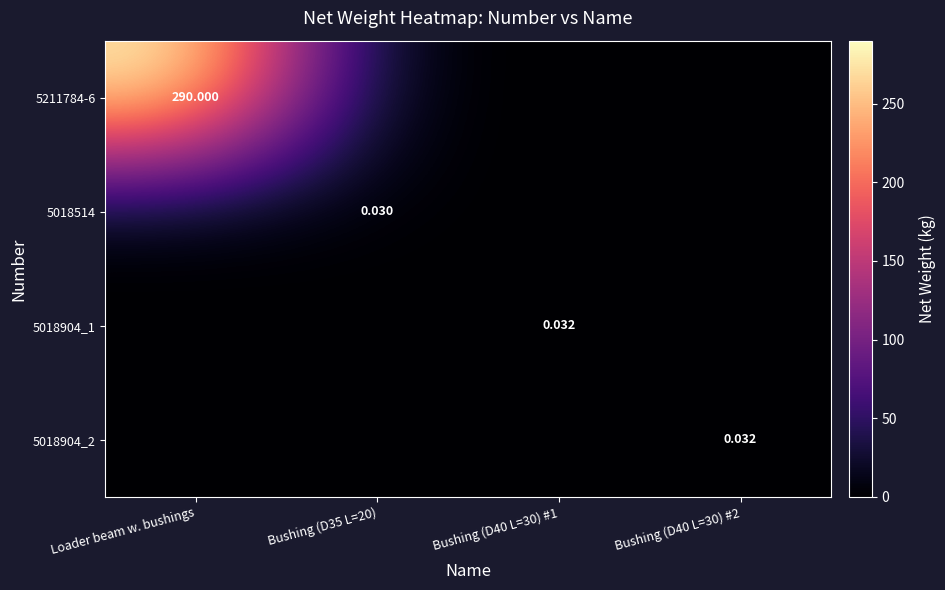

What is the sum of all 5211784-6 values?

290.0